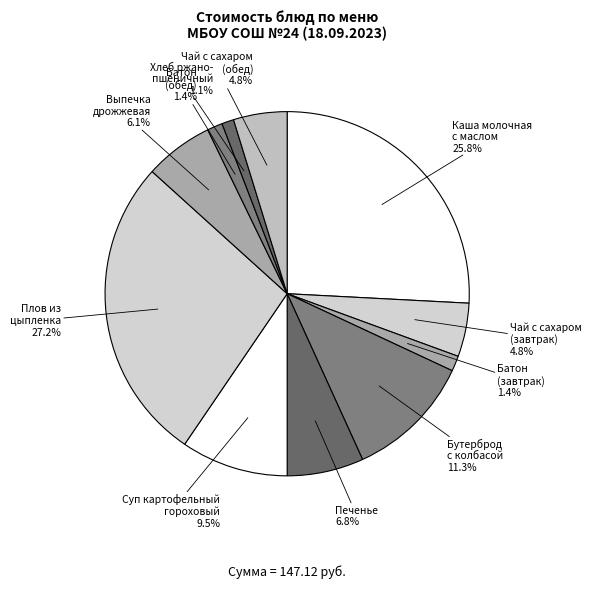

Count the number of slices in the pie.

11